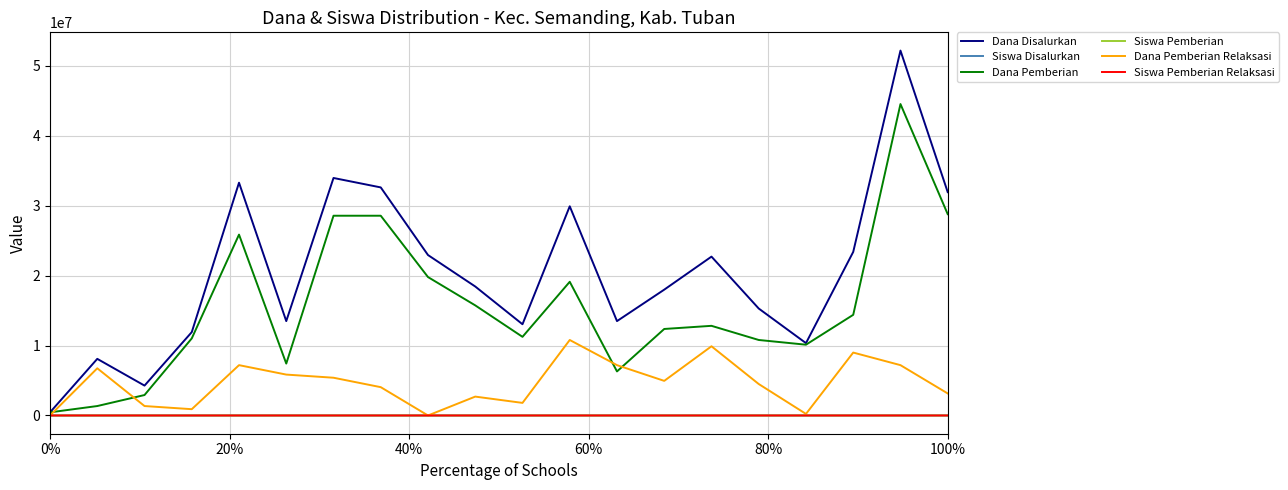

Does the chart have visible grid lines?

Yes